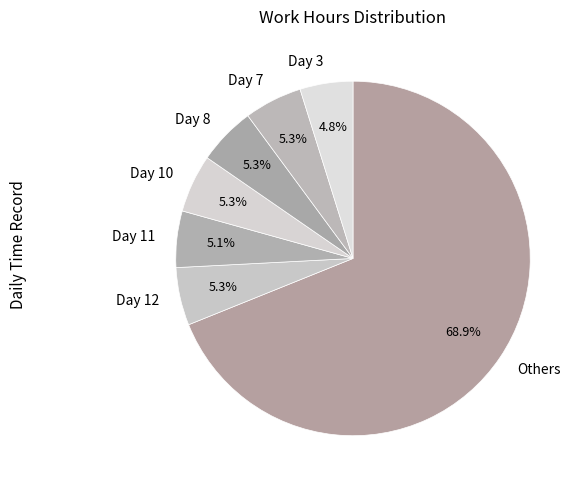

What portion of the pie excludes Day 12?

94.7%